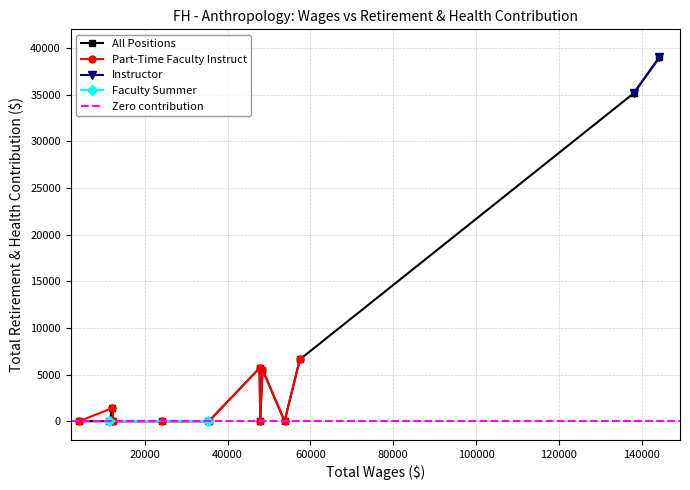

True or false: Instructor has more than 1 interior local peaks.

False